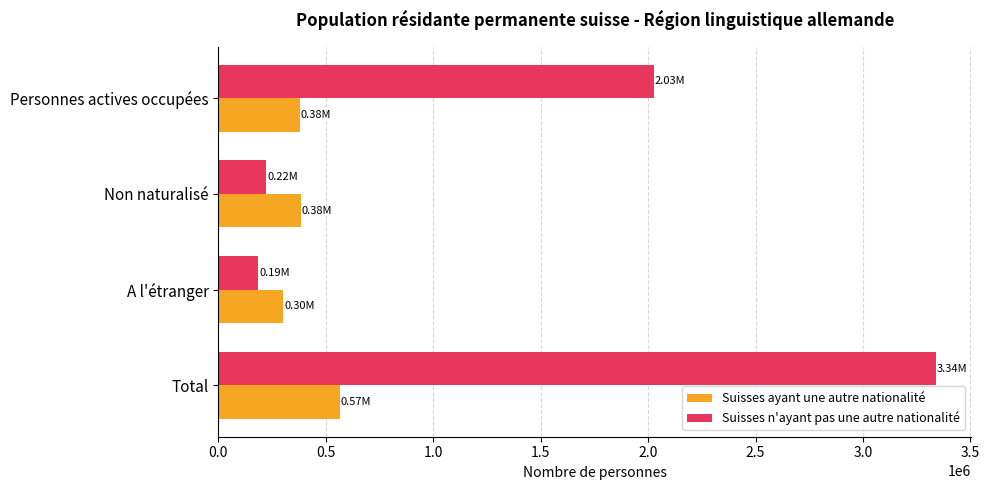

Which category has the highest value across all series?

Total